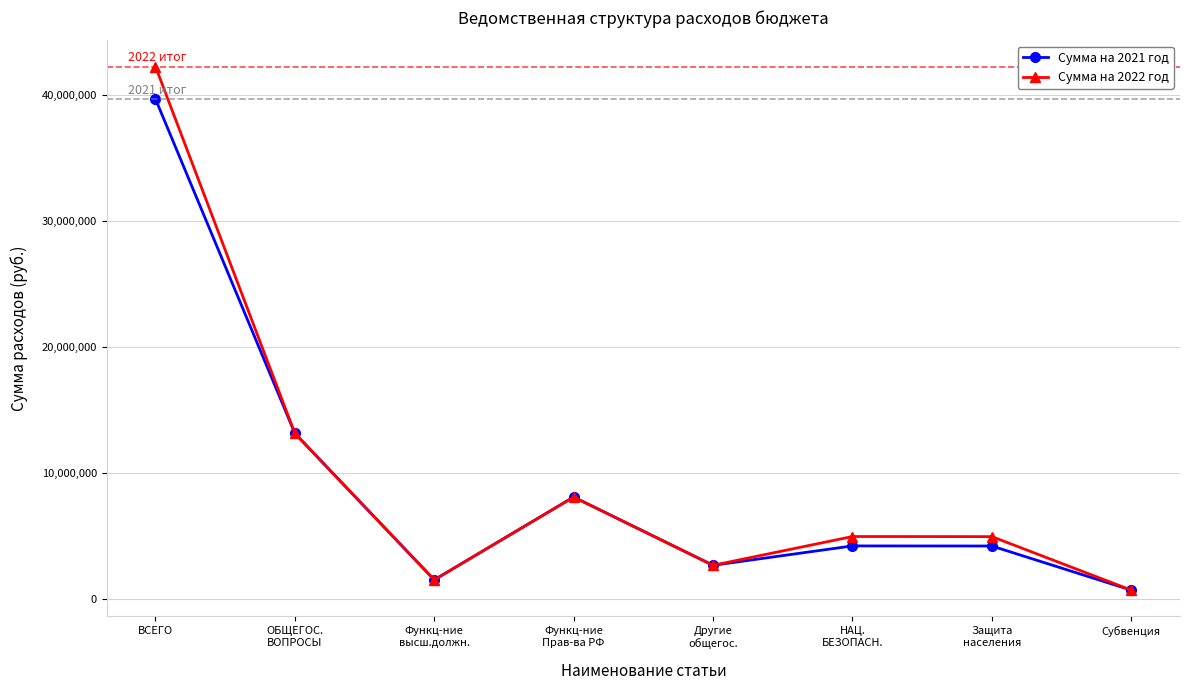

What is the maximum value for Сумма на 2022 год?

42265175.0